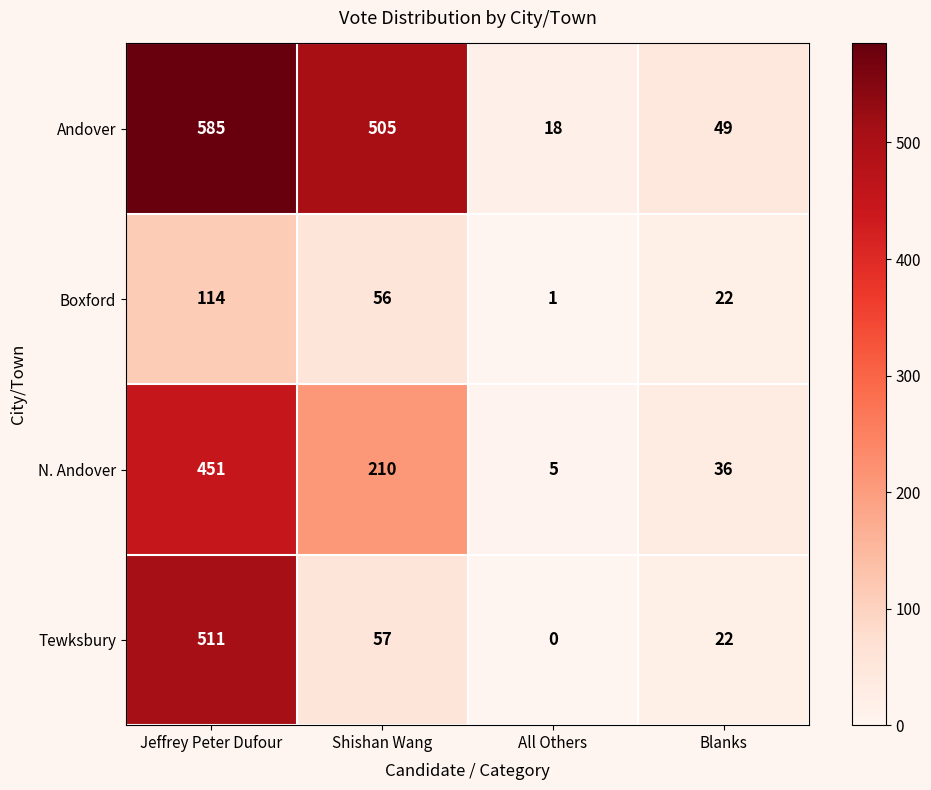

Is it true that Tewksbury equals 351 at All Others?

False